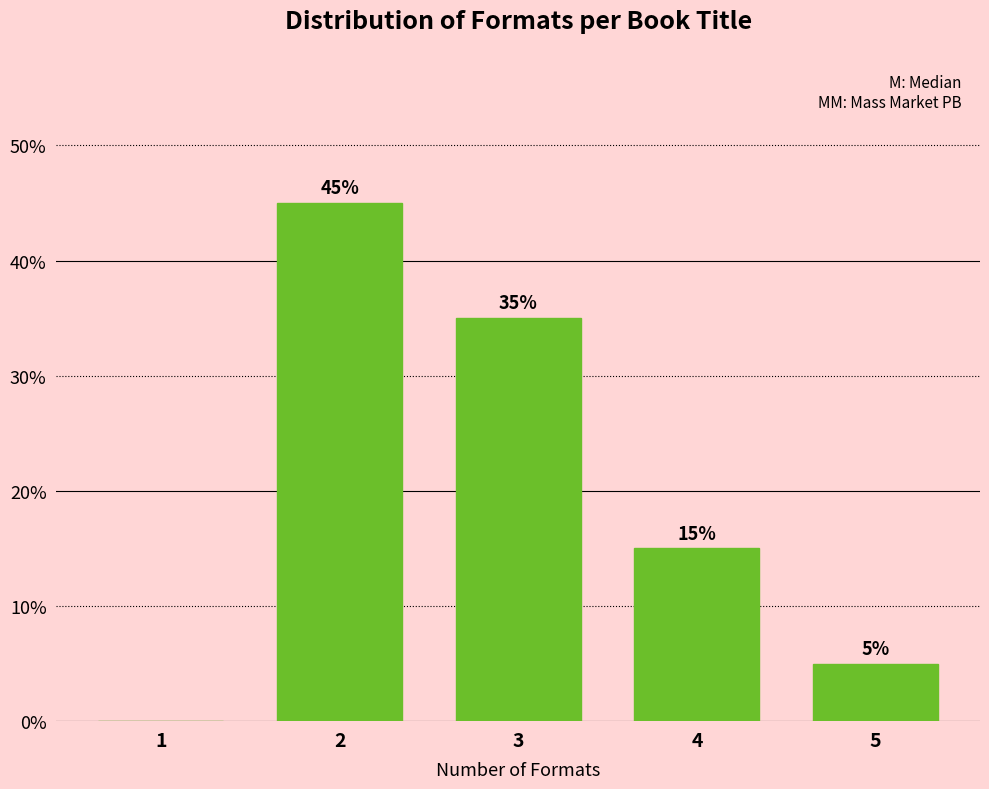

Reading right to left, what are all the values shown in this chart?

5=5	4=15	3=35	2=45	1=0